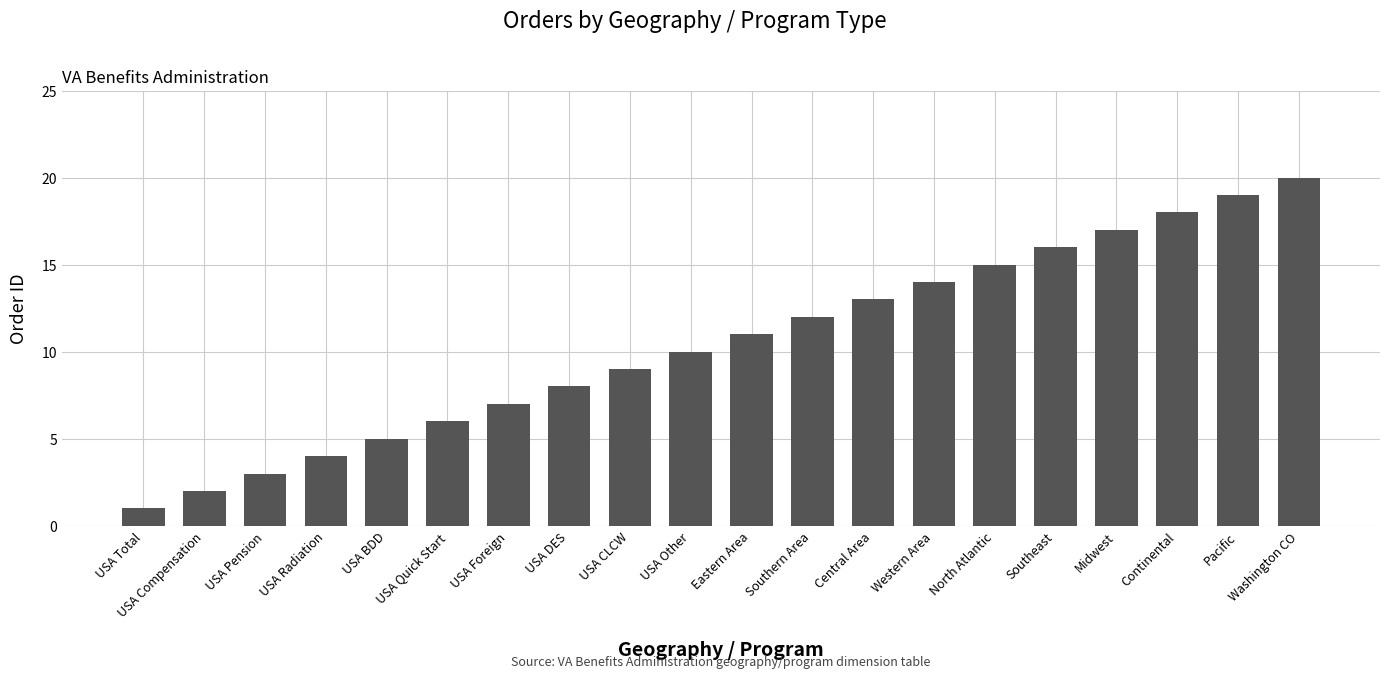

List the labels in order of value, largest first.

Washington CO, Pacific, Continental, Midwest, Southeast, North Atlantic, Western Area, Central Area, Southern Area, Eastern Area, USA Other, USA CLCW, USA DES, USA Foreign, USA Quick Start, USA BDD, USA Radiation, USA Pension, USA Compensation, USA Total